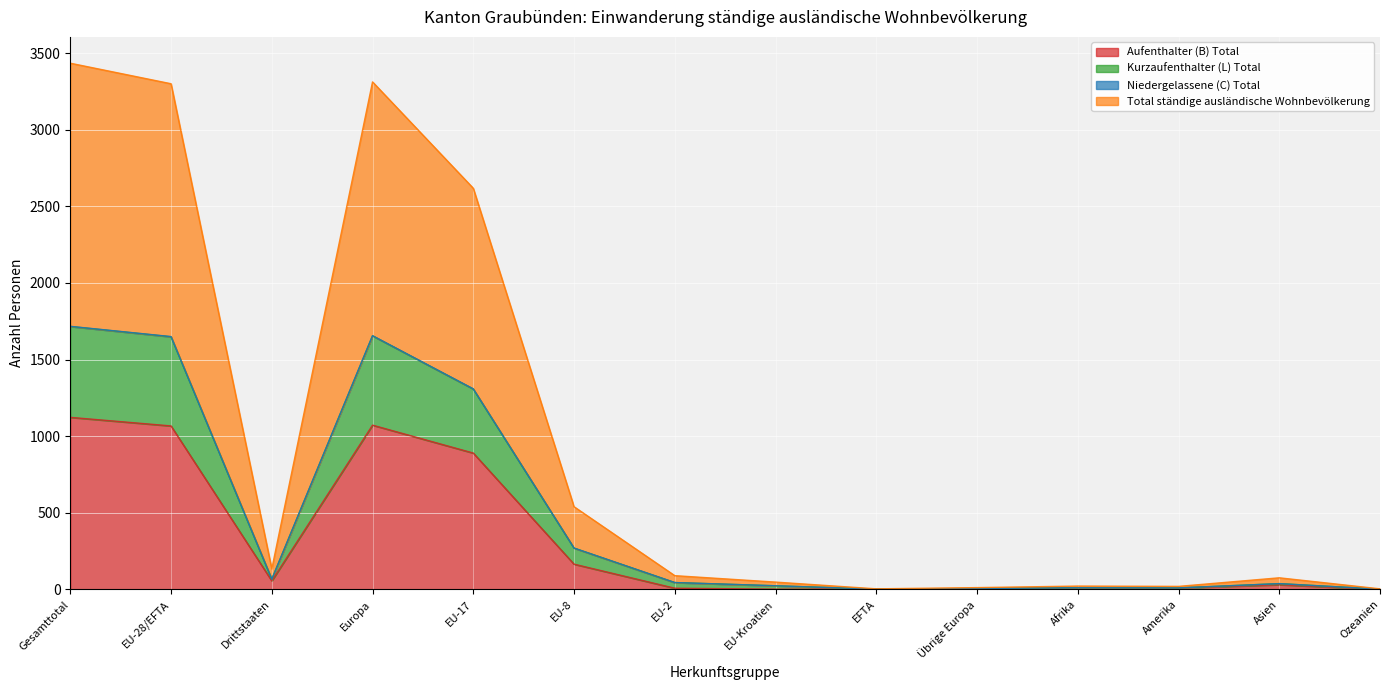

Which series changed the most between Drittstaaten and Übrige Europa?

Total ständige ausländische Wohnbevölkerung